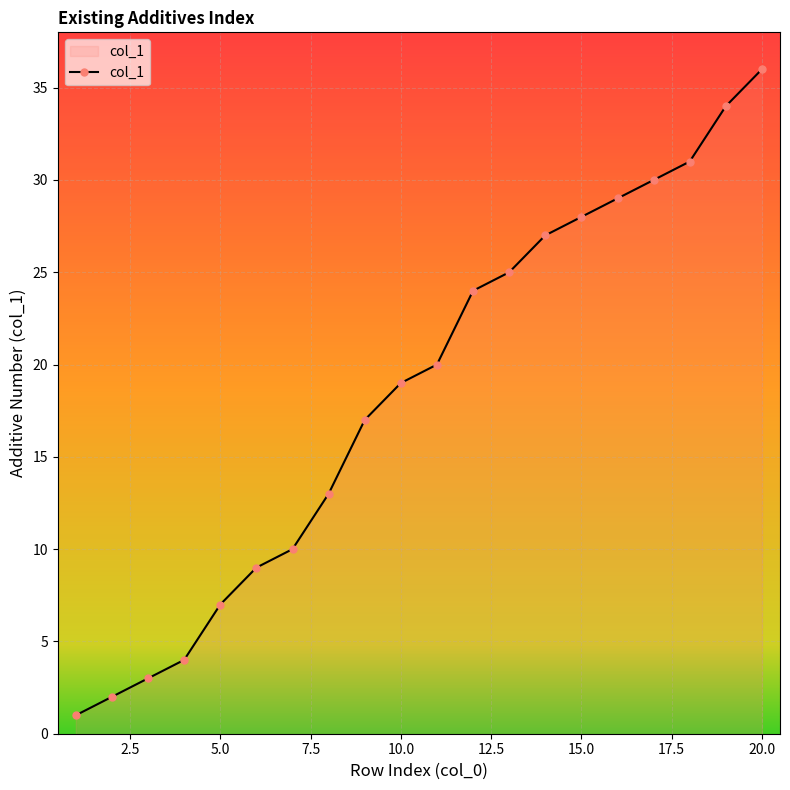

List the labels in order of value, largest first.

20, 19, 18, 17, 16, 15, 14, 13, 12, 11, 10, 9, 8, 7, 6, 5, 4, 3, 2, 1